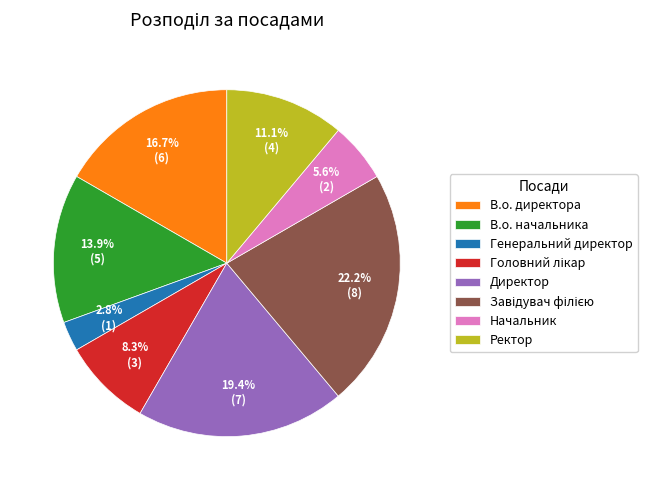

To the nearest percent, what is the average slice percentage?

12%